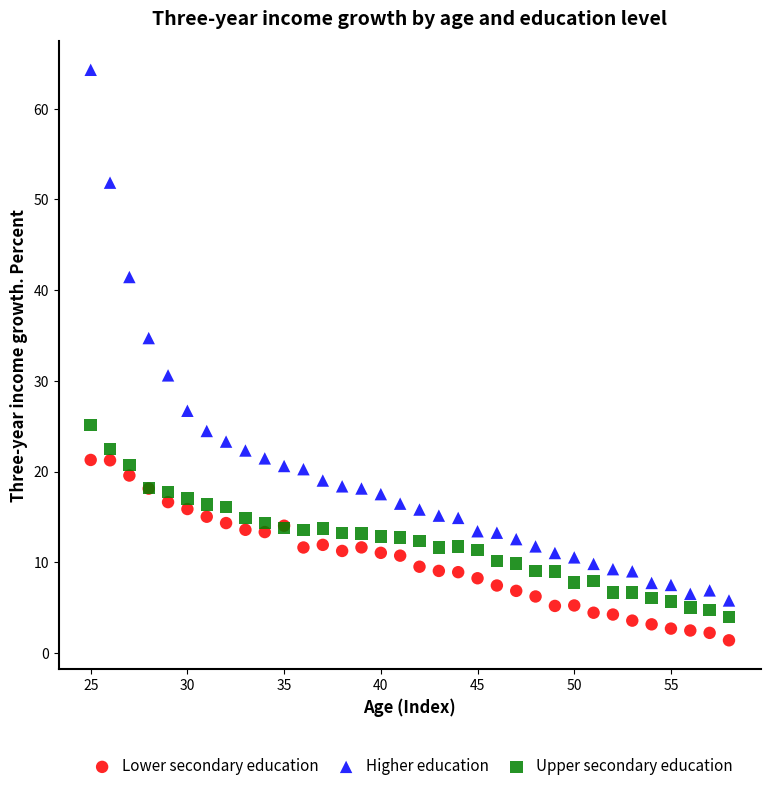

Across all series, what Y value is closest to 32?

30.6